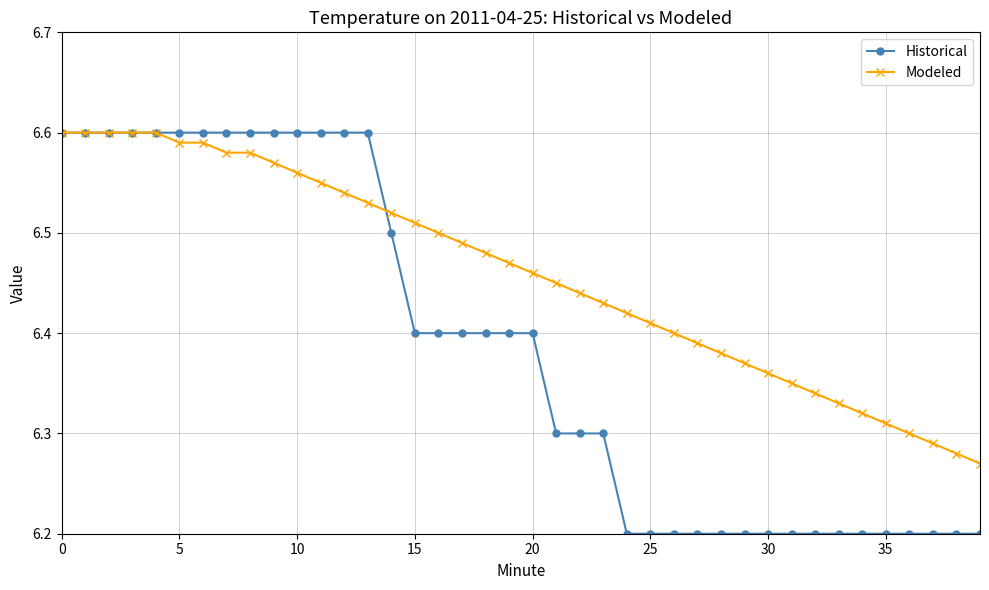

What is the difference between the second highest and second lowest values in the Historical series?

0.4